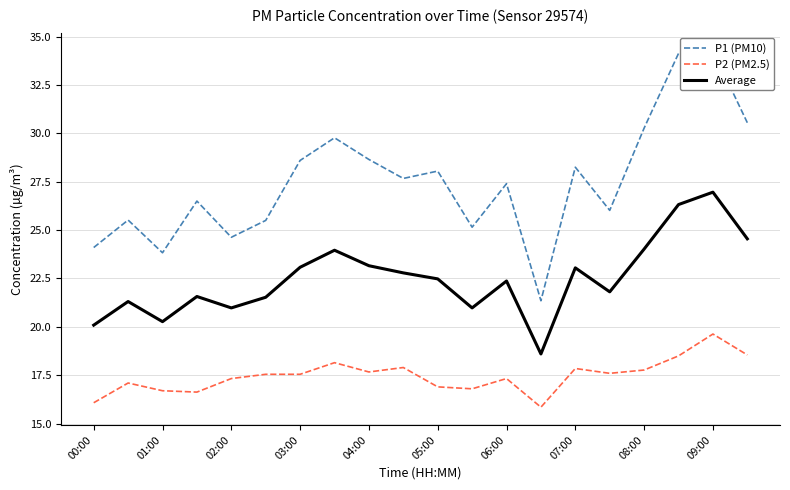

Is this an area chart (filled region under the line)?

No